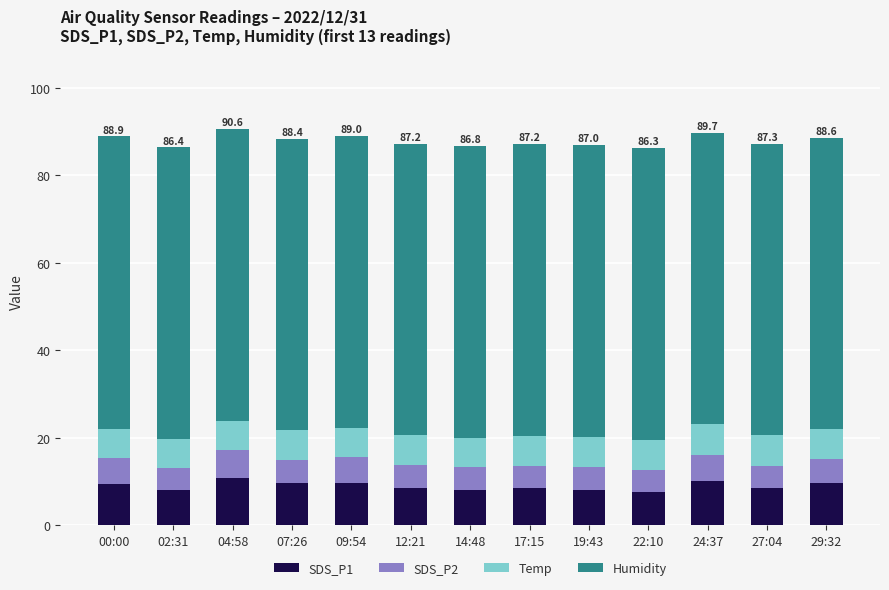

The value of SDS_P1 at 04:58 is 10.8. True or false?

True